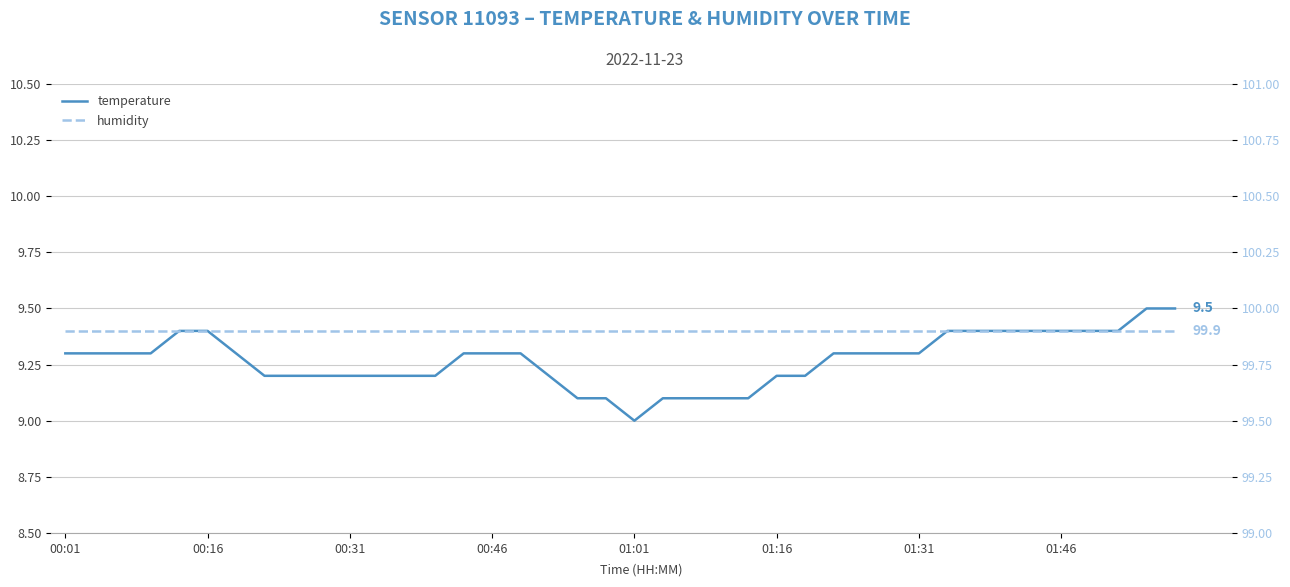

Does the chart have visible grid lines?

Yes